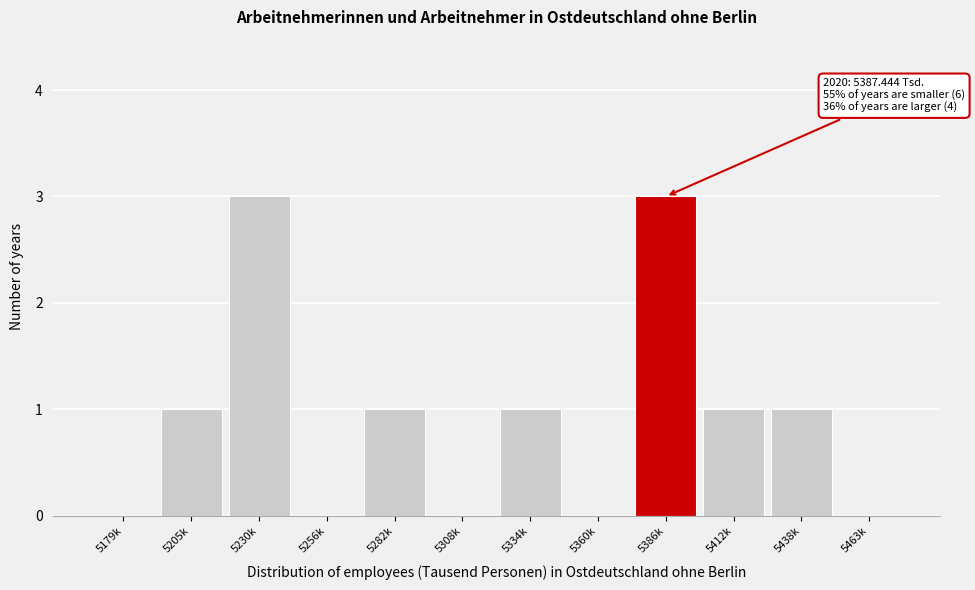

Reading left to right, list all the values displayed in this chart.

5179k=0	5205k=1	5230k=3	5256k=0	5282k=1	5308k=0	5334k=1	5360k=0	5386k=3	5412k=1	5438k=1	5463k=0